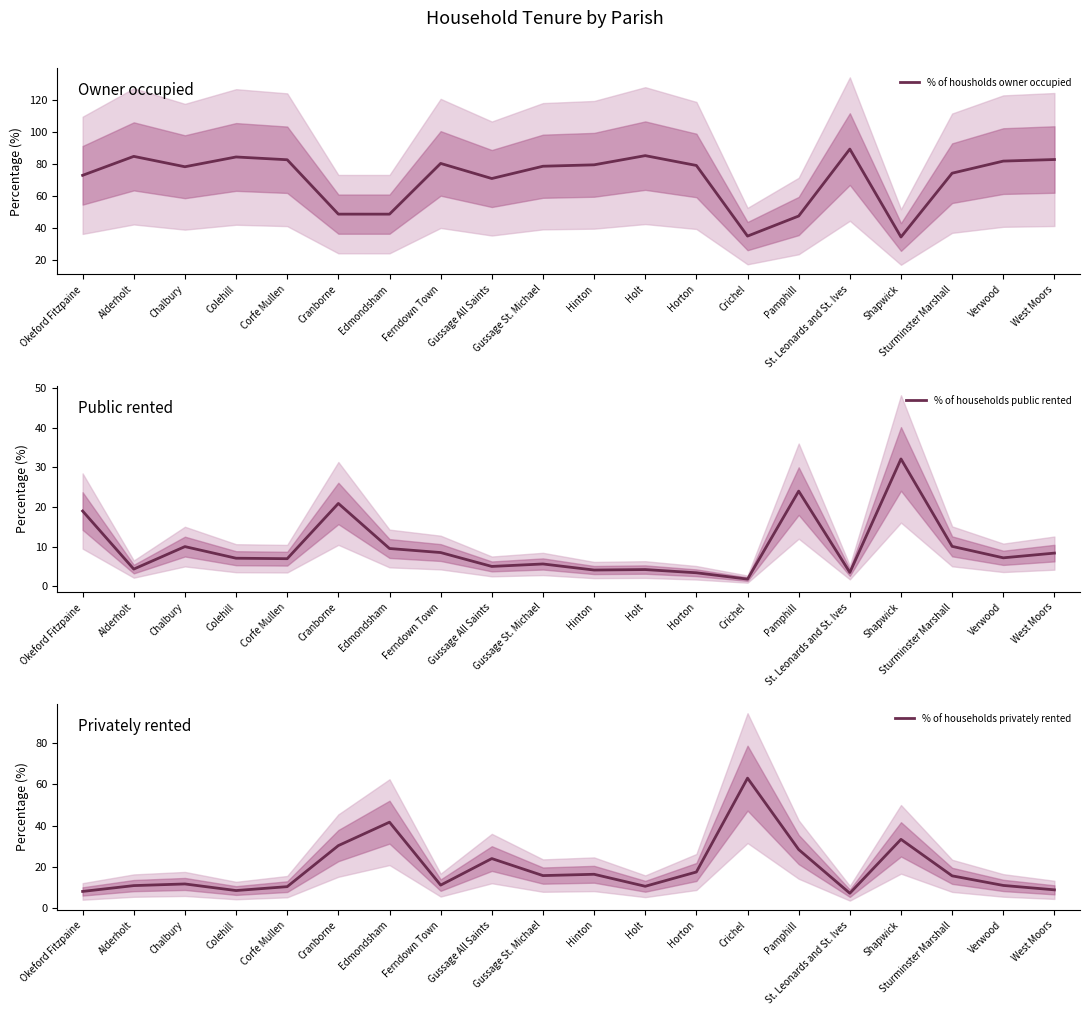

Which series ends up on top after the final intersection of % of housholds owner occupied and % of households privately rented?

% of housholds owner occupied